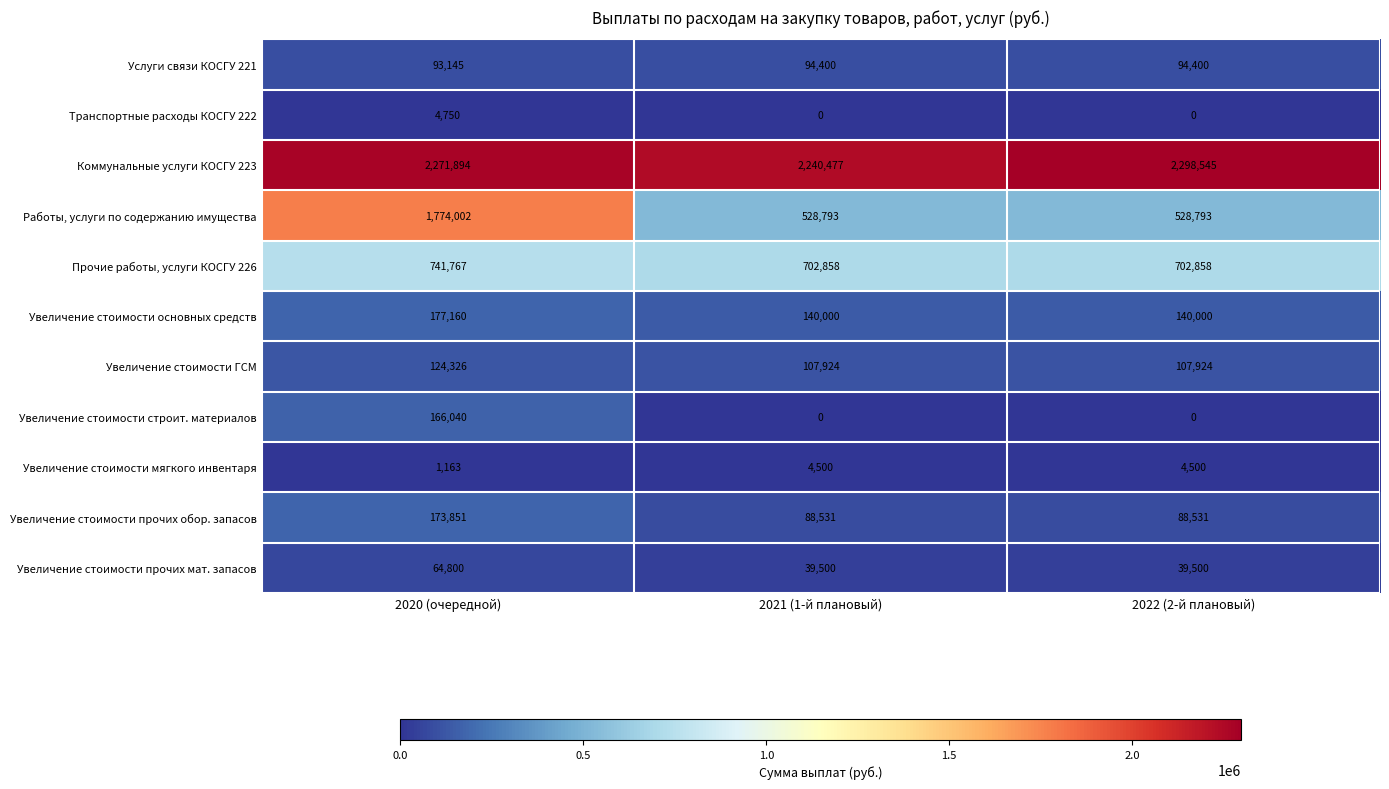

How many series are shown in this chart?

11